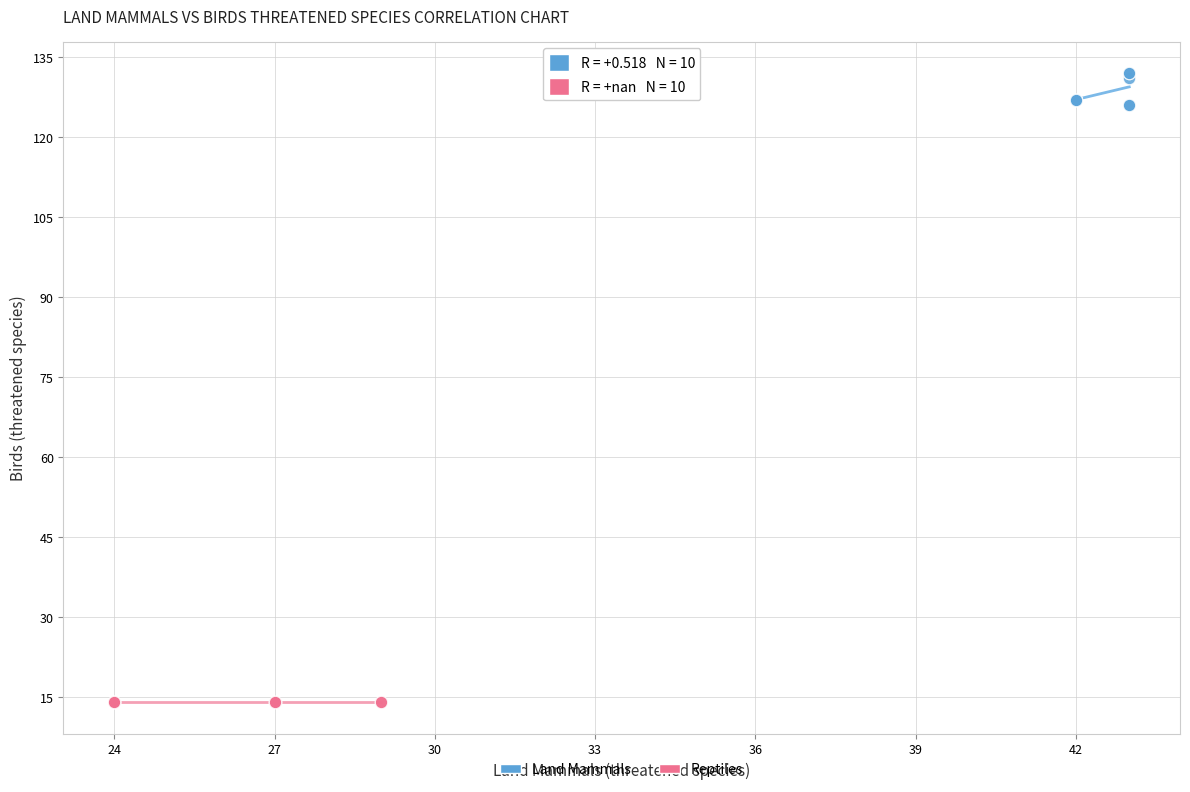

Which series reaches the maximum Y coordinate?

Land Mammals